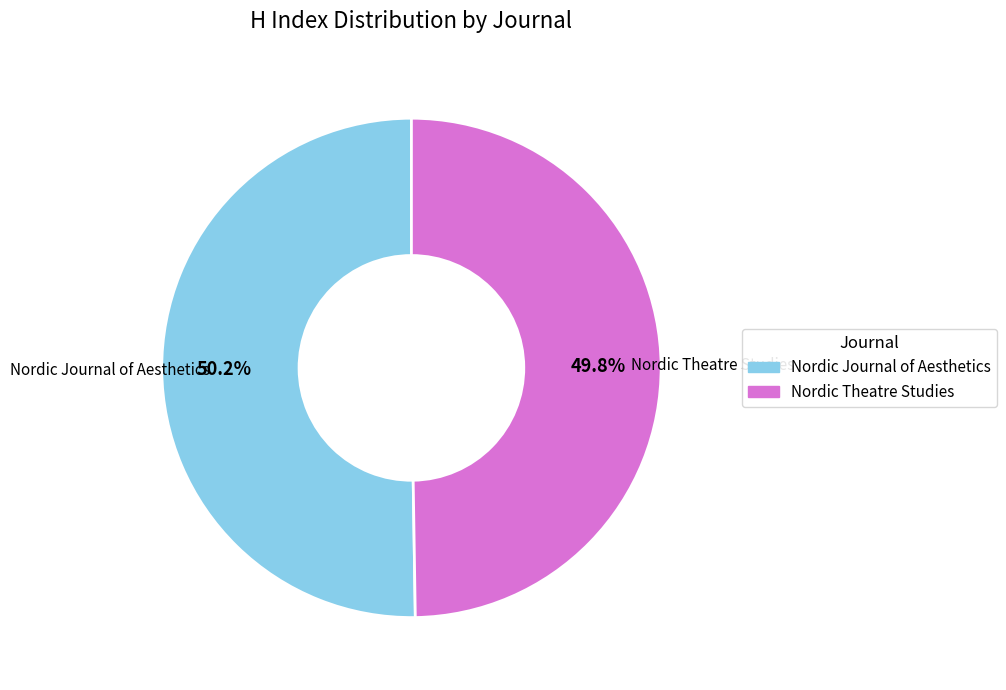

Is there a majority slice in this chart?

Yes